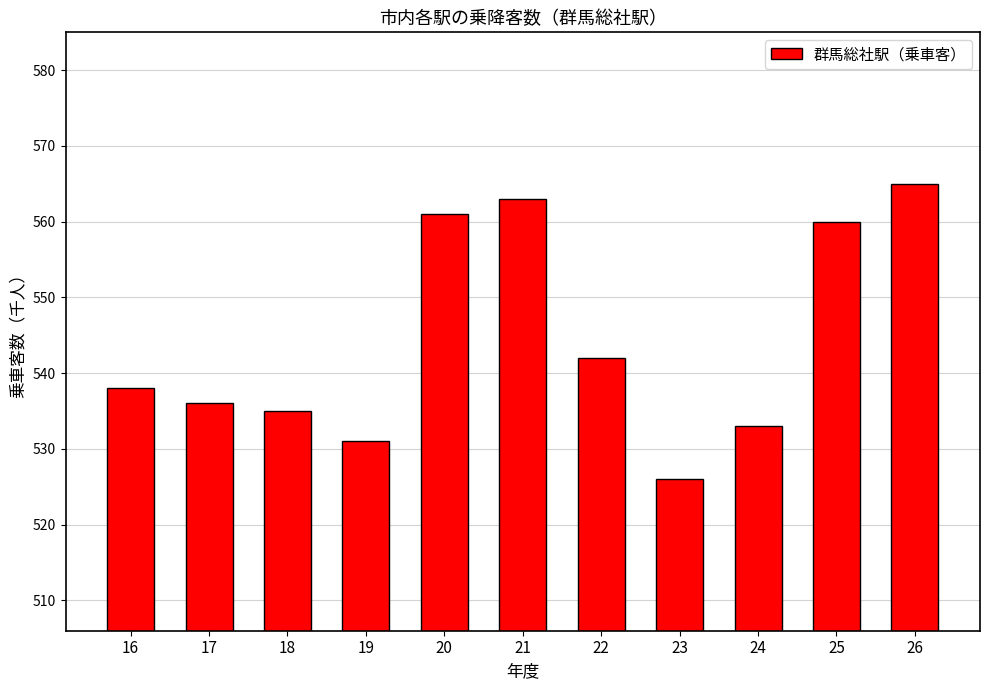

Approximately how many times larger is the value at 22 compared to 18?

1.0